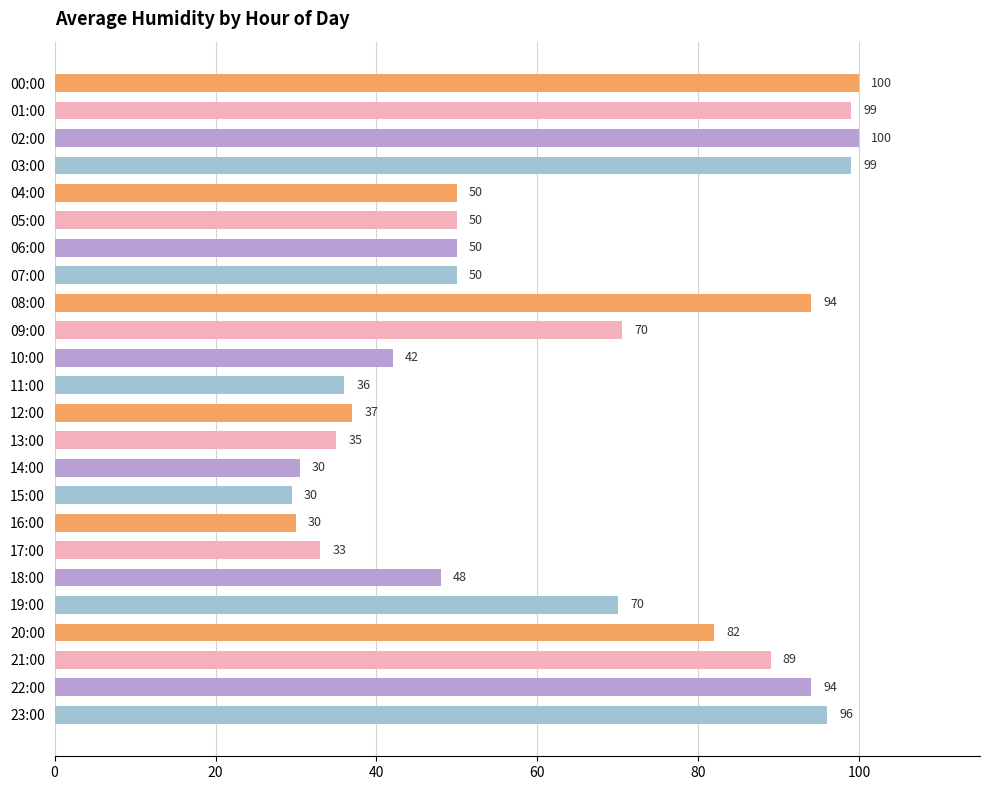

True or false: the data shows 35.0 at 13:00.

True